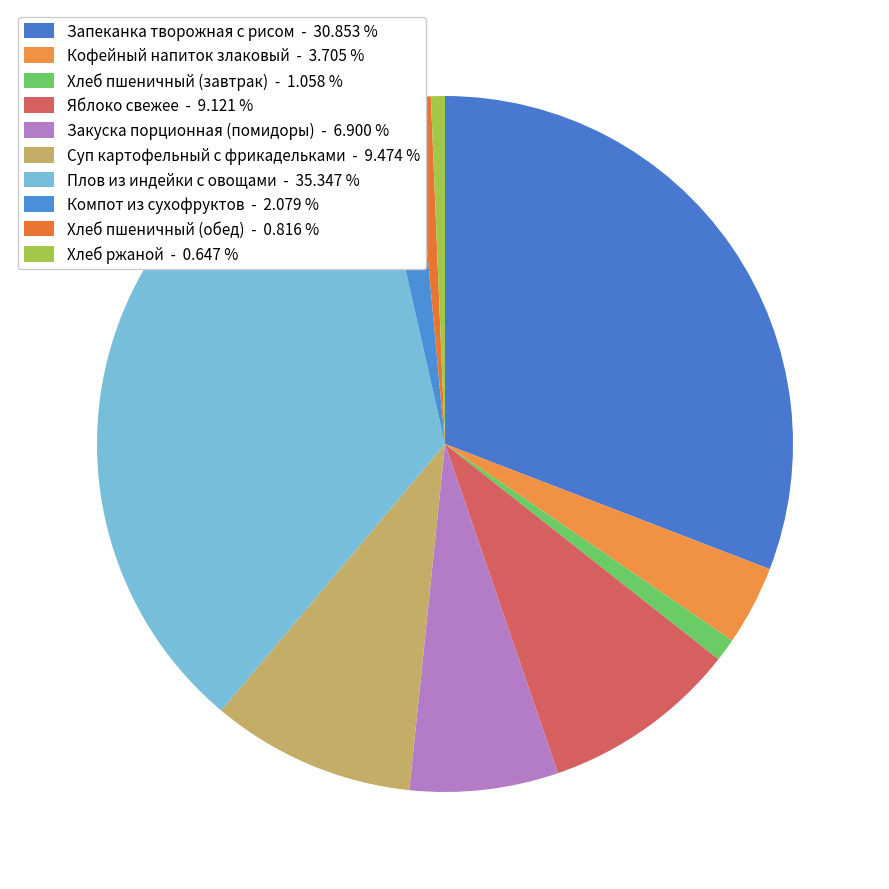

Combined, do Яблоко свежее and Кофейный напиток злаковый account for over 50%?

No